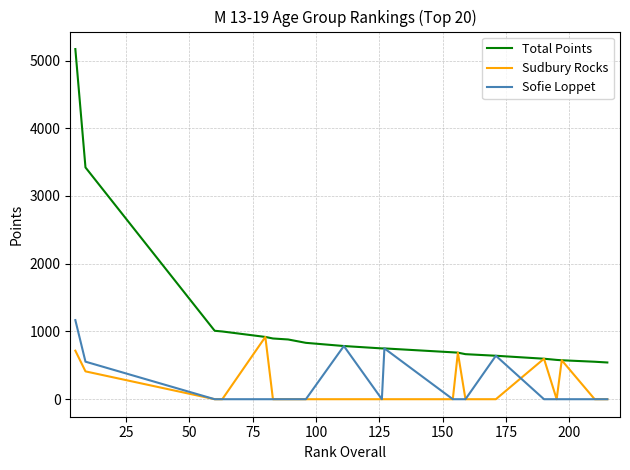

List the series in order of their peak value, lowest first.

Sudbury Rocks, Sofie Loppet, Total Points